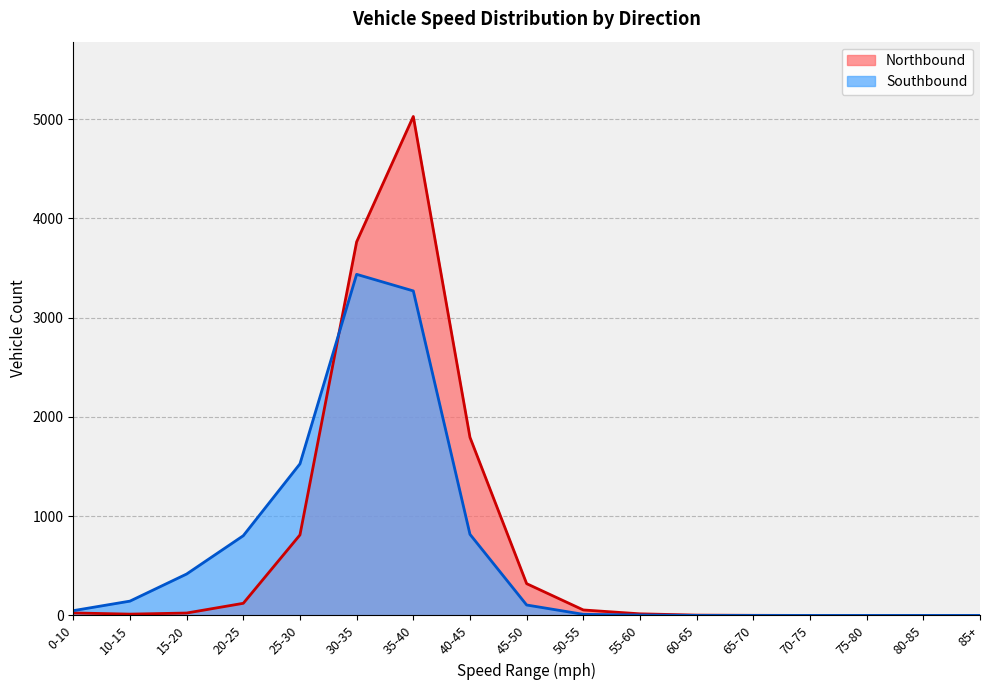

List the series in order of their overall mean, highest first.

Northbound, Southbound